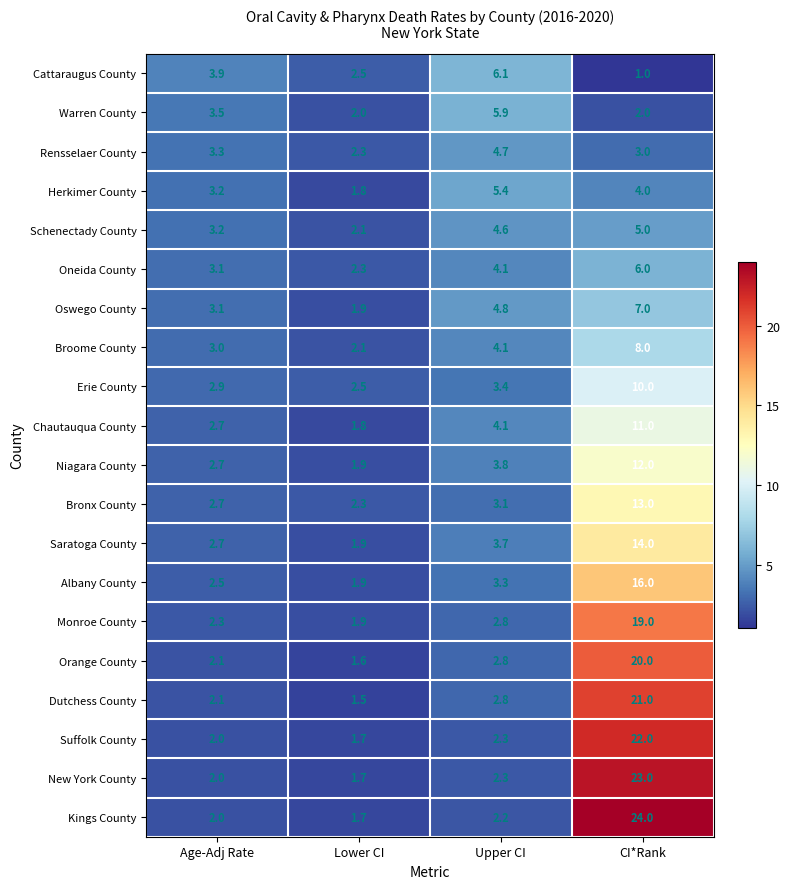

What is the spread (max minus min) of values at Upper CI?

3.9